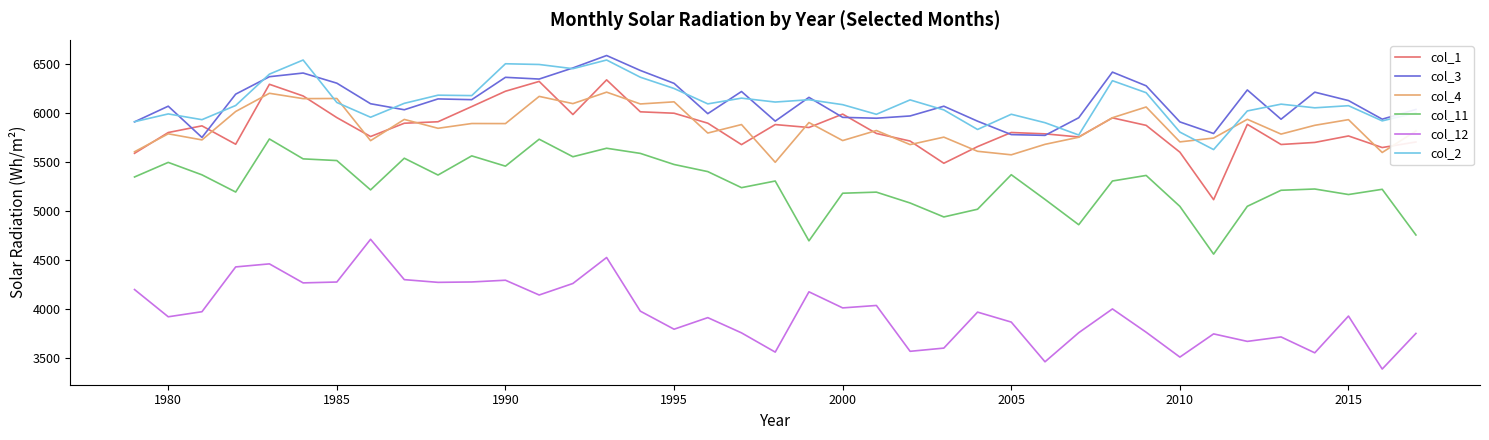

True or false: col_12 and col_1 intersect in this chart.

False